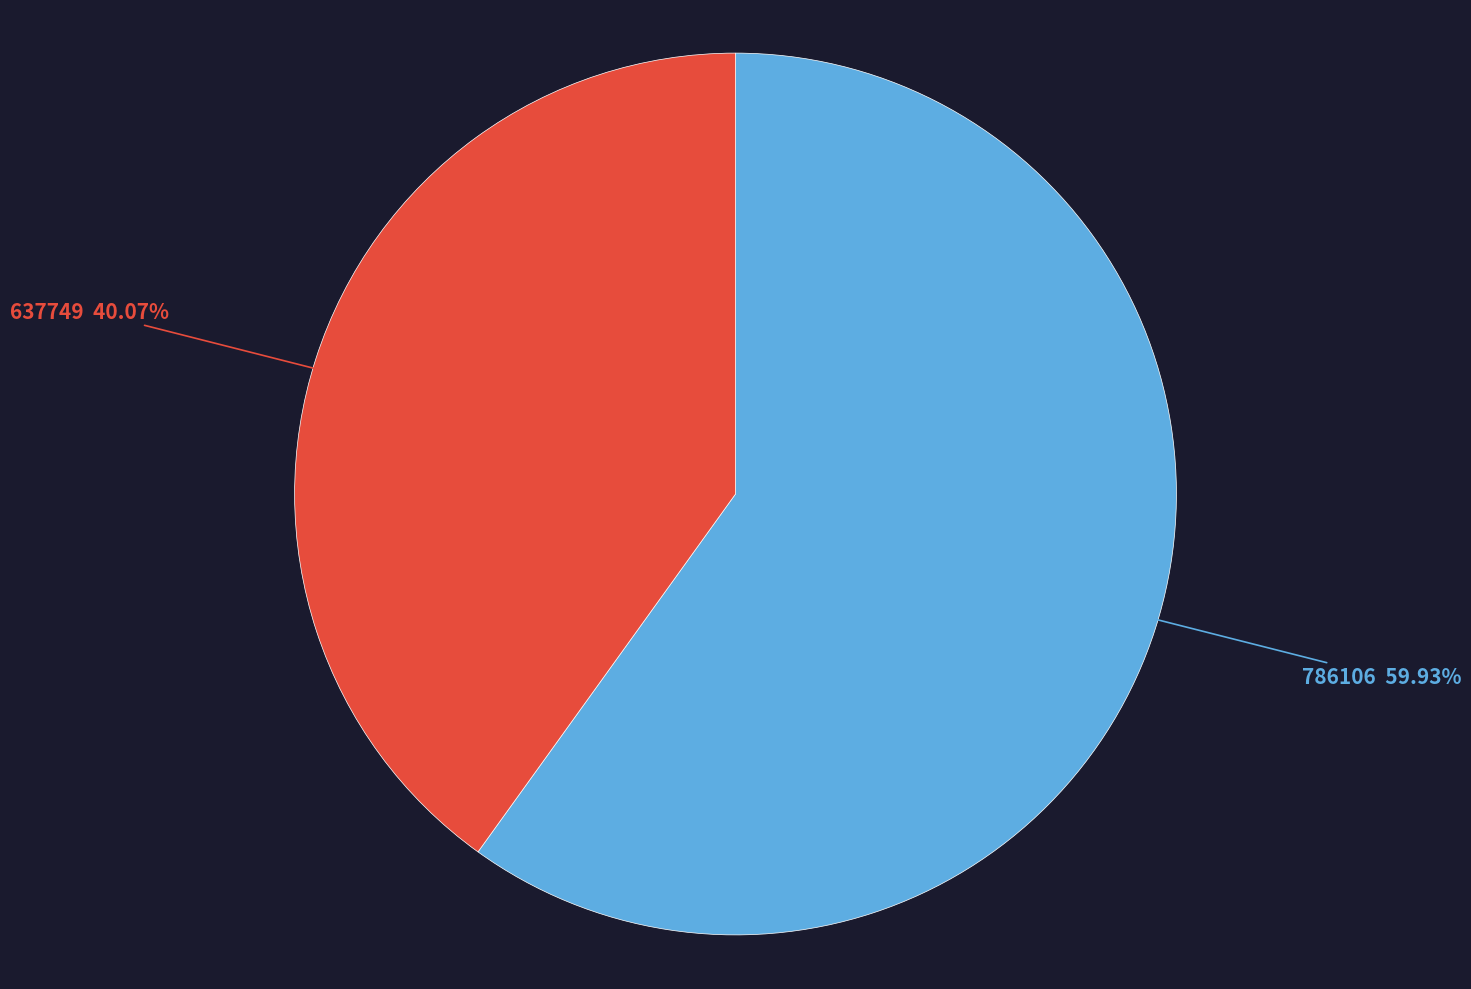

The 637749 slice represents 27% of the pie. True or false?

False